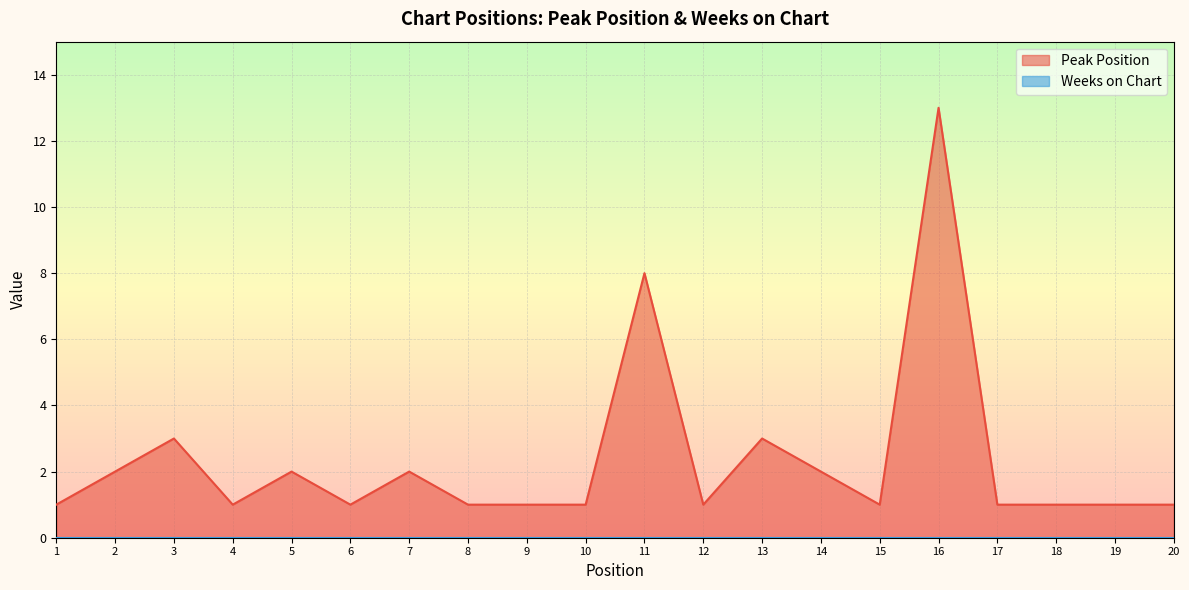

Between 10 and 16, which is larger?

16